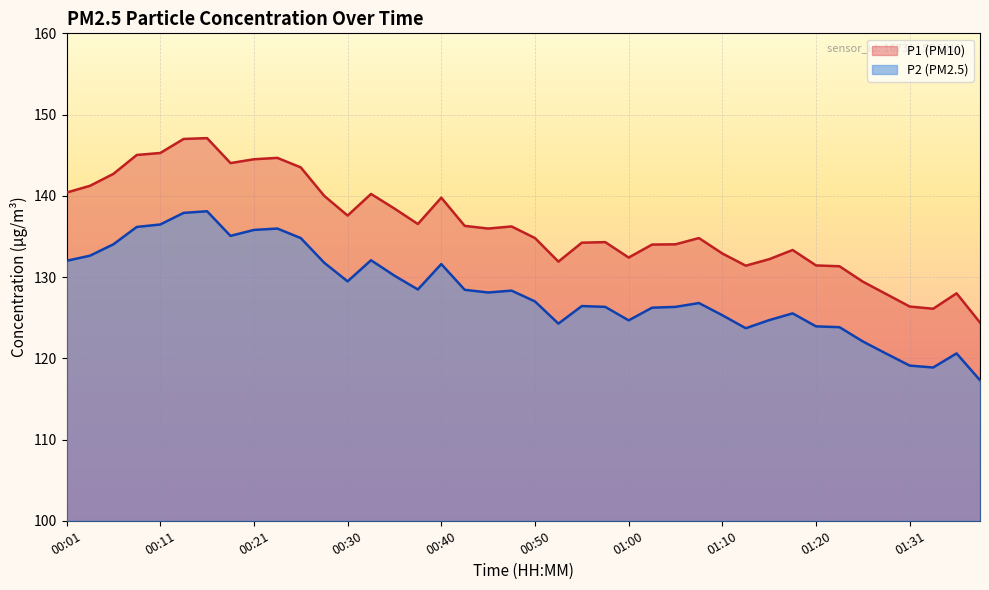

Rank the series by their average value, from lowest to highest.

P2 (PM2.5), P1 (PM10)